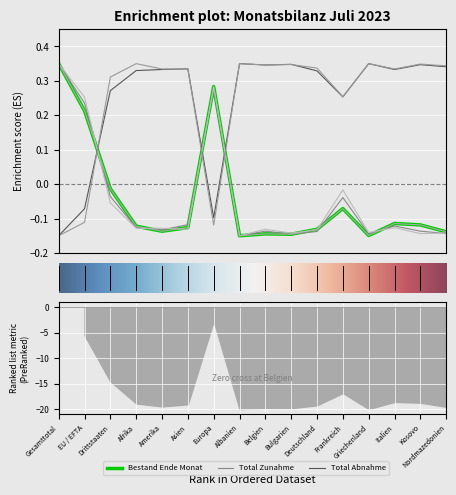

The value of Total Abnahme at Nordmazedonien is 0.3. True or false?

True